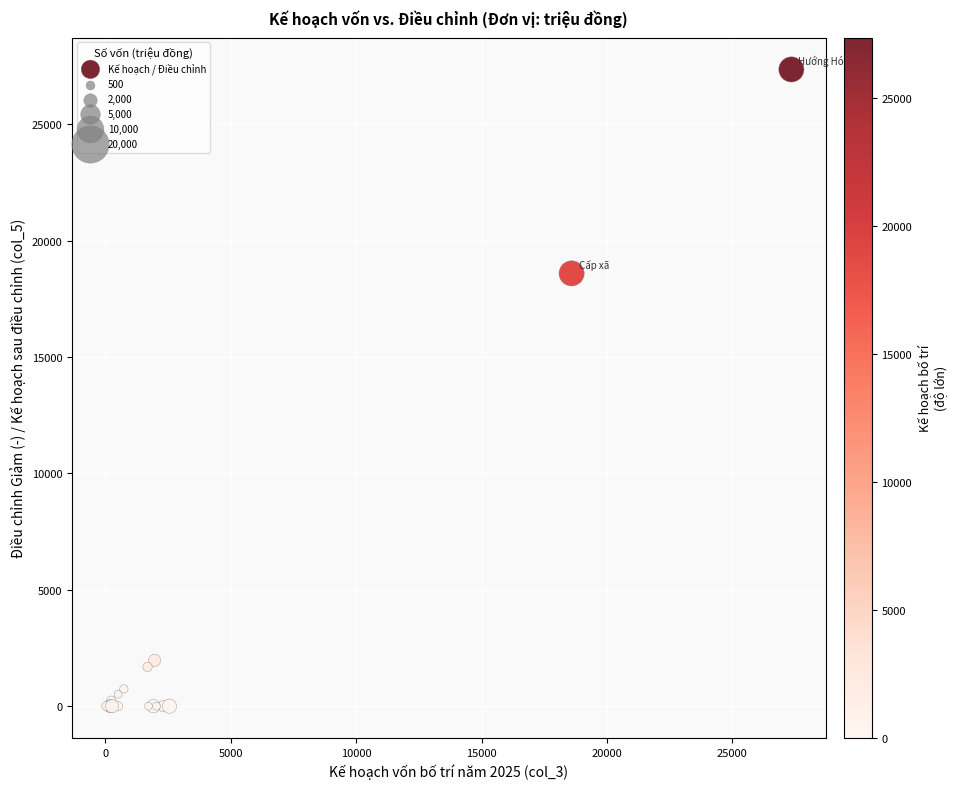

What Y value in the scatter plot is closest to 13675?

18590.0